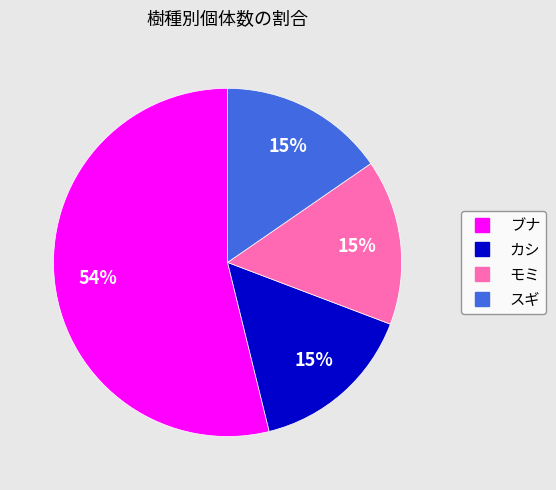

Which slice is the largest?

ブナ